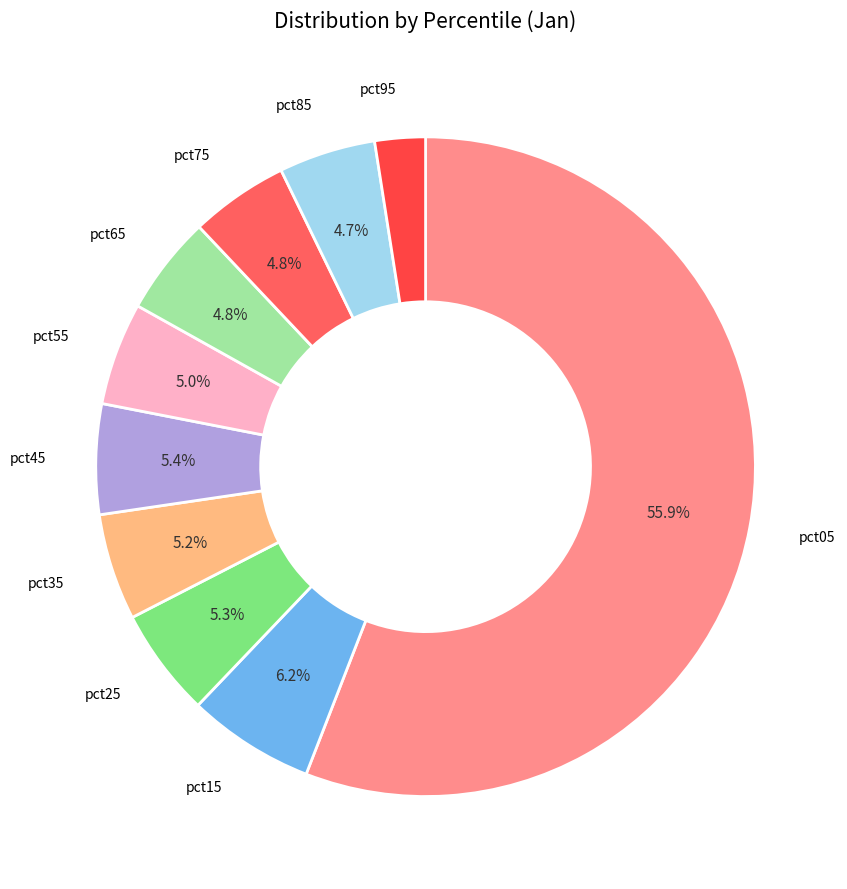

Which slice is the largest?

pct05